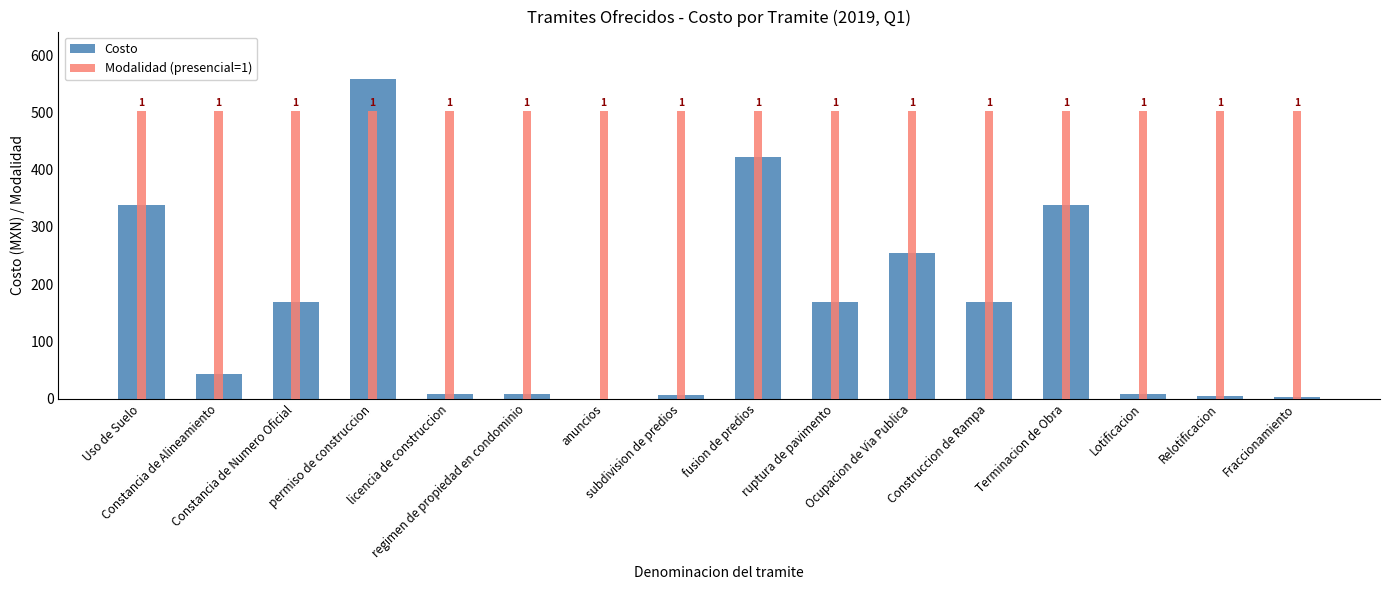

What value does the Costo series have at Fraccionamiento?

2.5